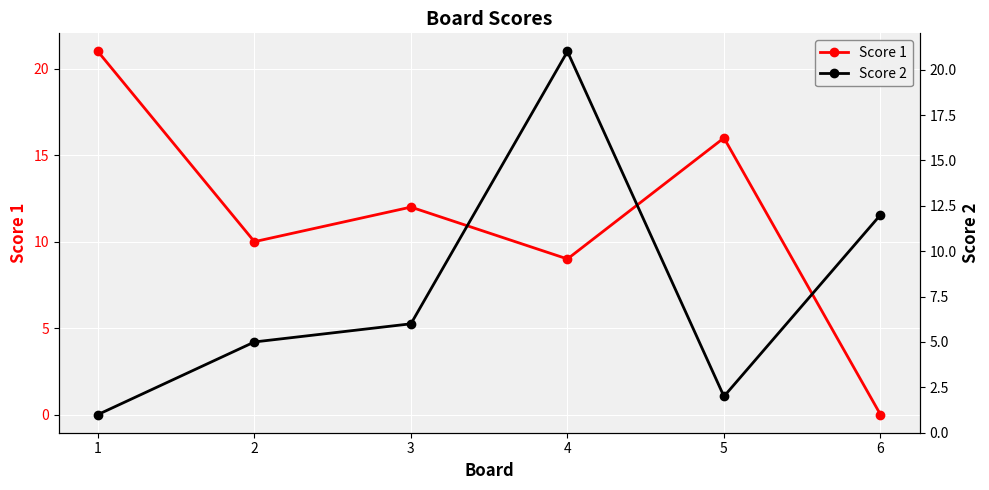

At 3, list the series in order from largest to smallest.

Score 1, Score 2